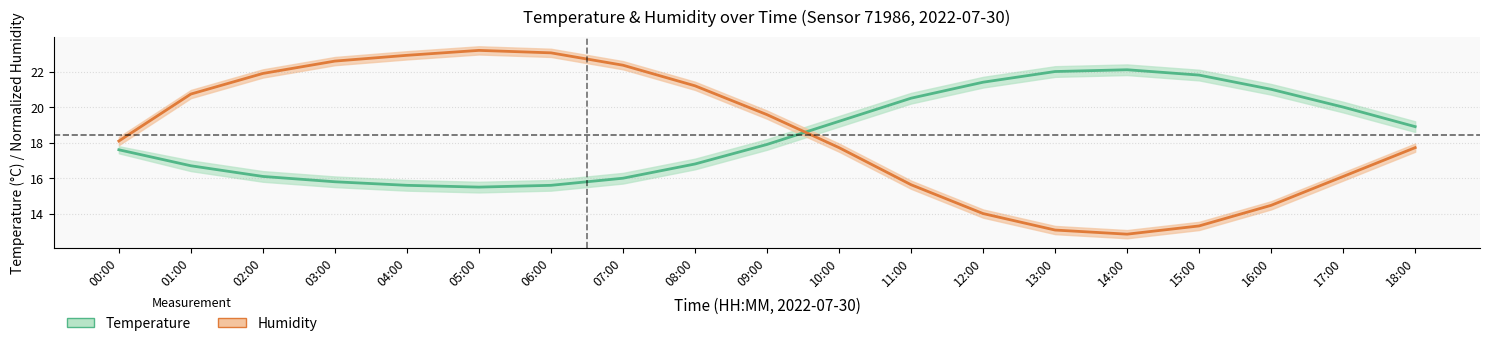

What is the difference between the maximum and second lowest values in the Temperature (°C) series?

6.5